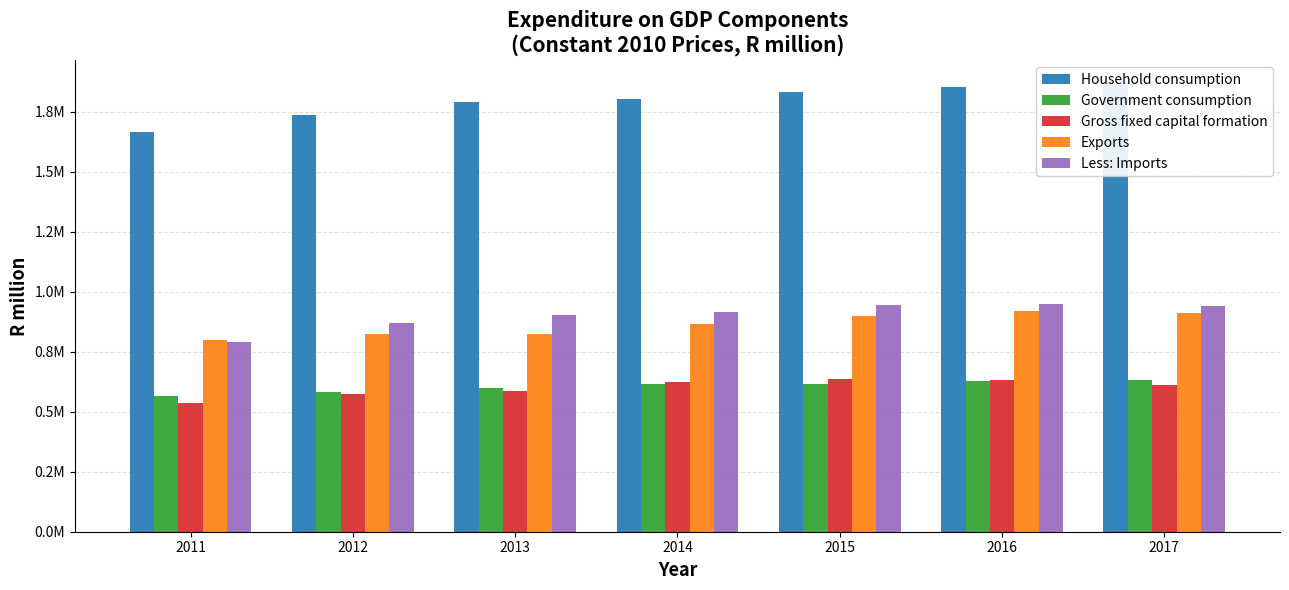

Is it true that Government consumption equals 1078479.8 at 2015?

False